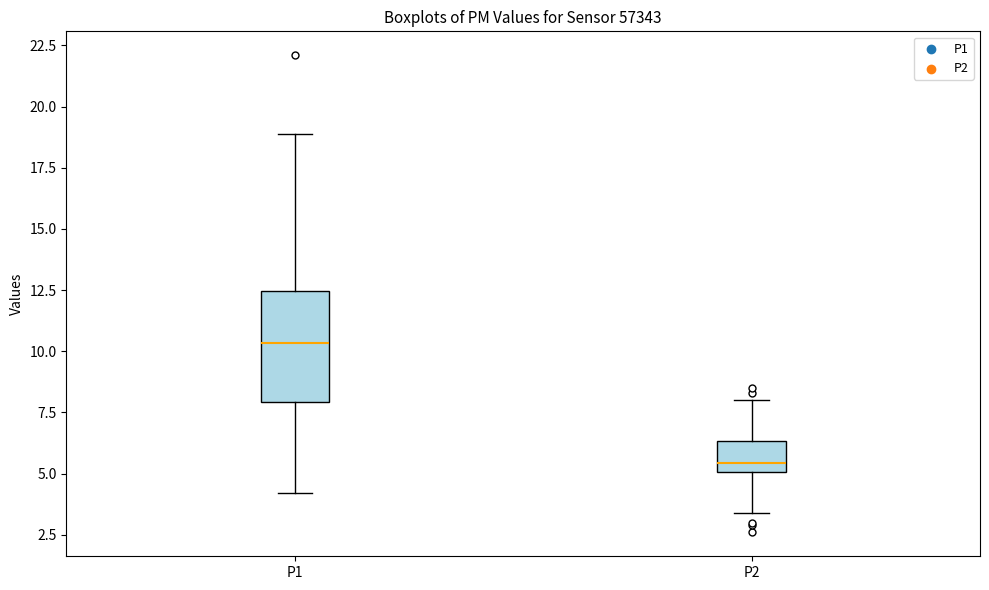

Reading left to right, read every box against the y-axis: the position of its median line, the range the box covers, and the ends of its whiskers. The values are not printed on the chart, so give them approximately, as read against the axis.

P1: median 10.5, box 8.0 to 12.5, whiskers 4.0 to 19.0
P2: median 5.5, box 5.0 to 6.5, whiskers 3.5 to 8.0